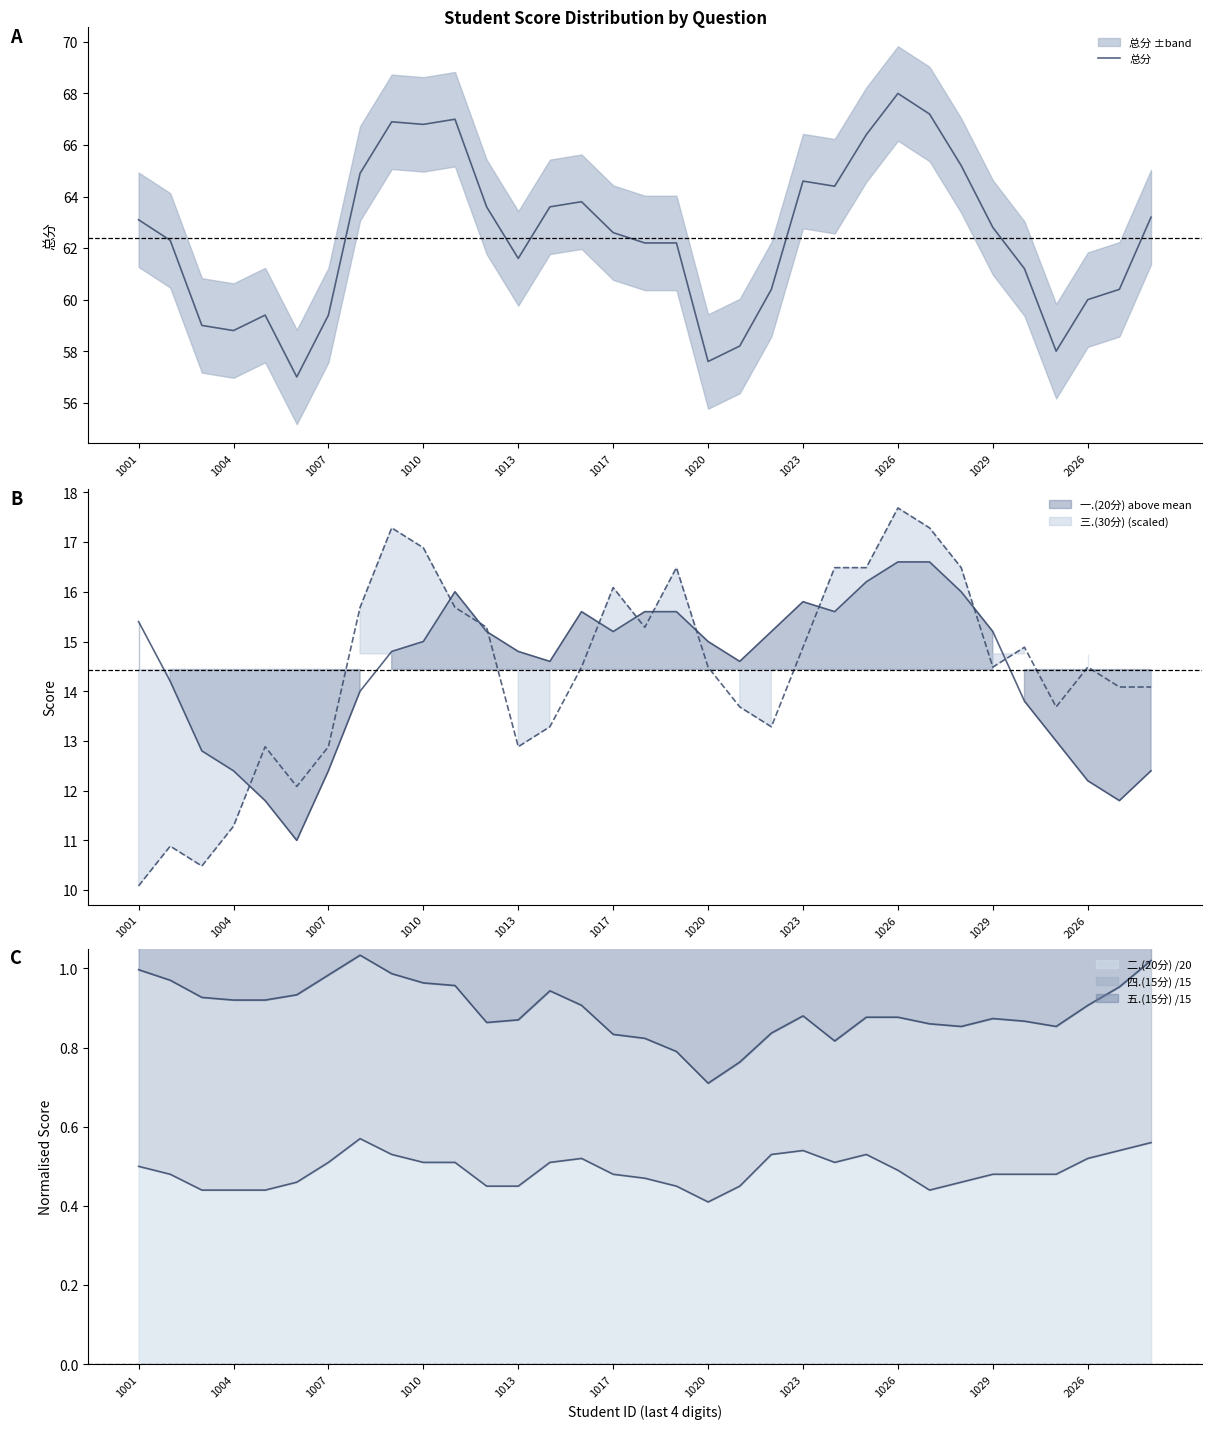

What is the minimum value shown in the chart?

57.0